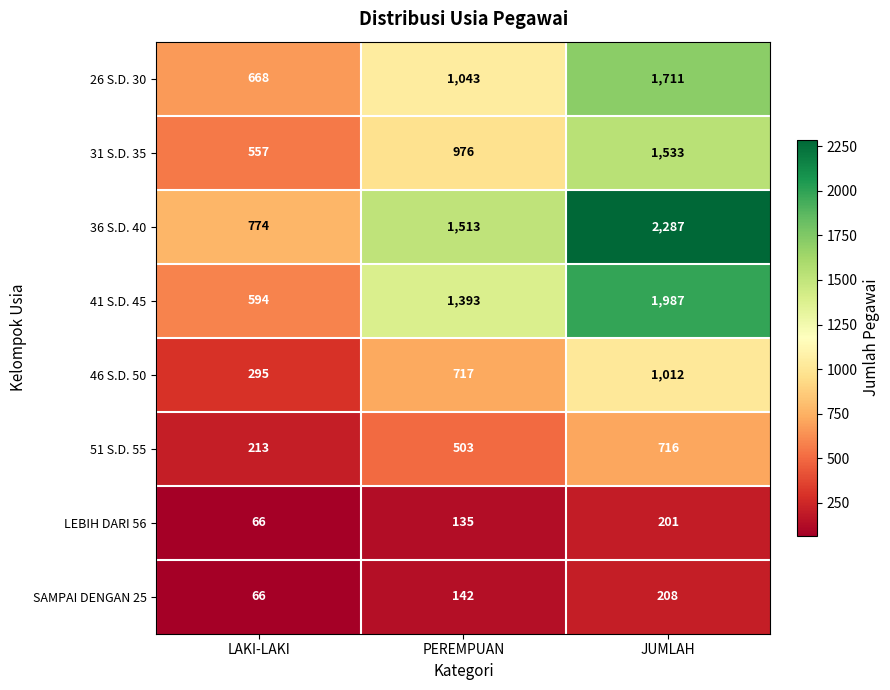

What is the sum of all LEBIH DARI 56 values?

402